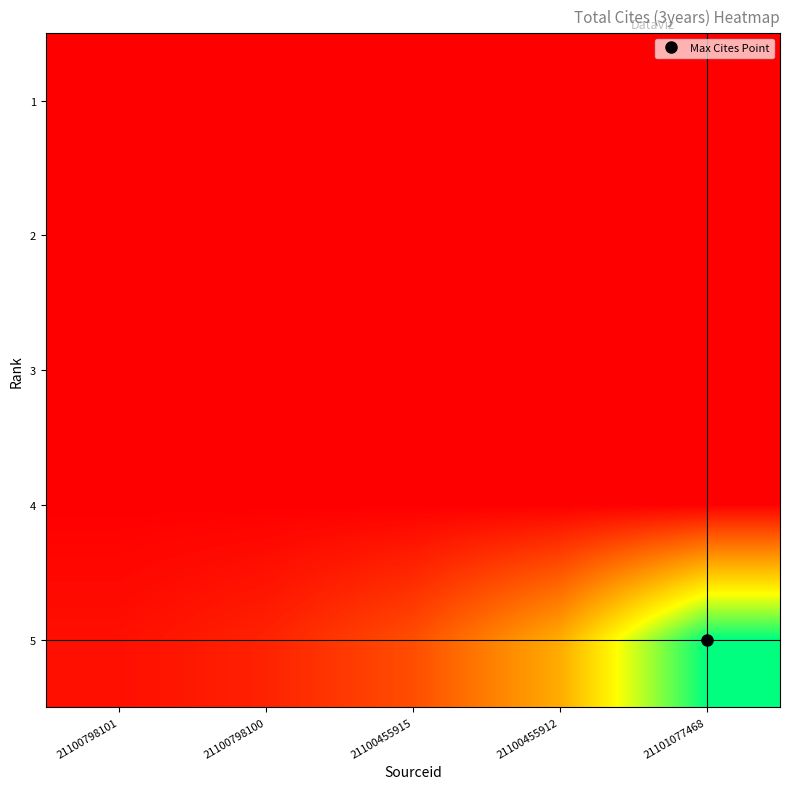

What is the difference between the highest and lowest values at 21100455912?

102.4